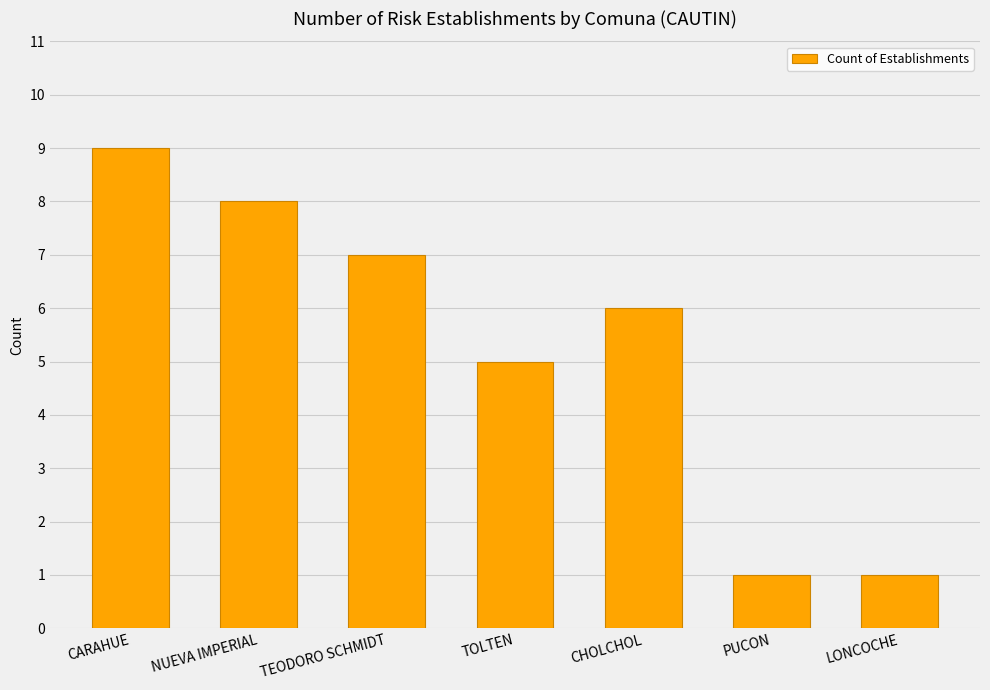

Reading left to right, list all the values displayed in this chart.

CARAHUE=9	NUEVA IMPERIAL=8	TEODORO SCHMIDT=7	TOLTEN=5	CHOLCHOL=6	PUCON=1	LONCOCHE=1